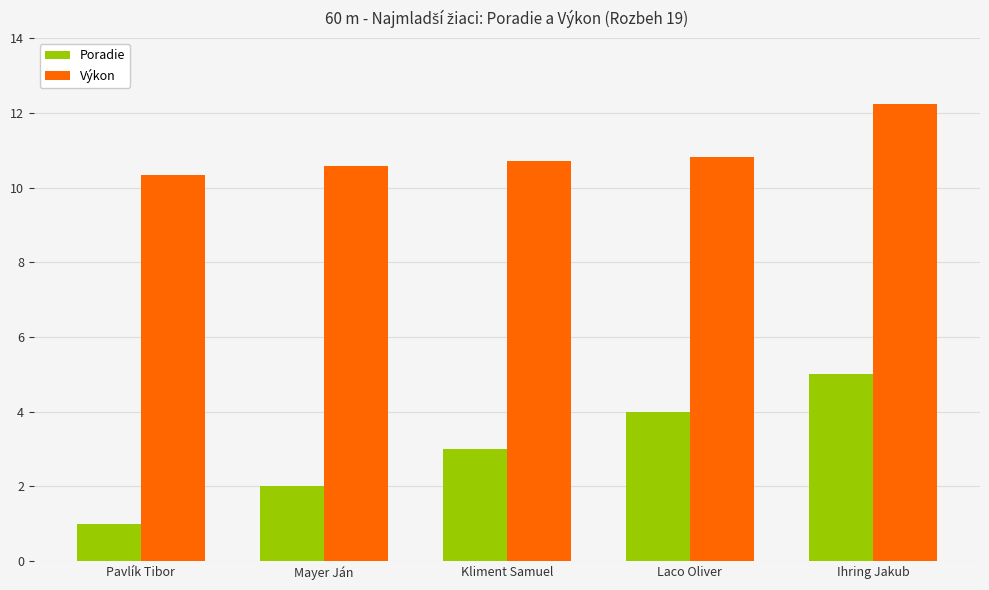

Rank the series by their maximum value, from highest to lowest.

Výkon, Poradie